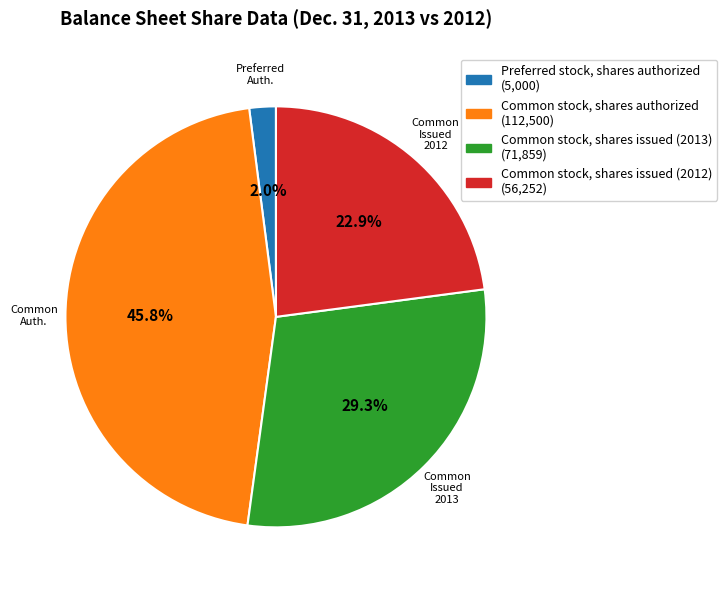

To the nearest percent, what portion does Common stock, shares issued (2013) represent?

29%